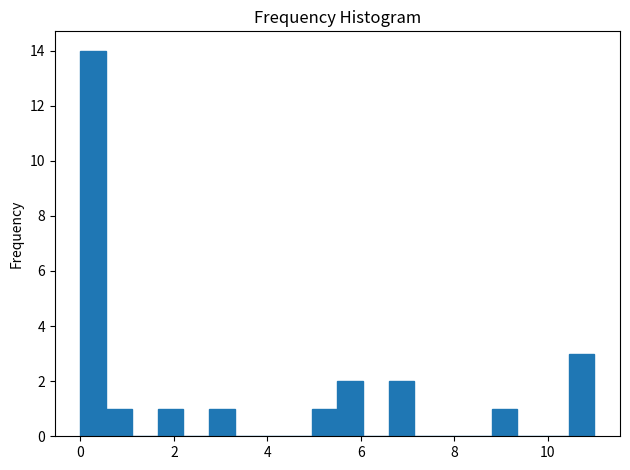

Around what value on the x-axis is the tallest bar? Give the approximate position of its centre, as read against the axis.

0.2